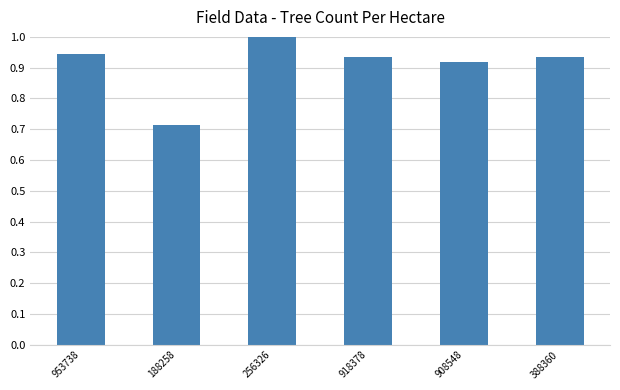

What is the approximate value at 256326?

1.0